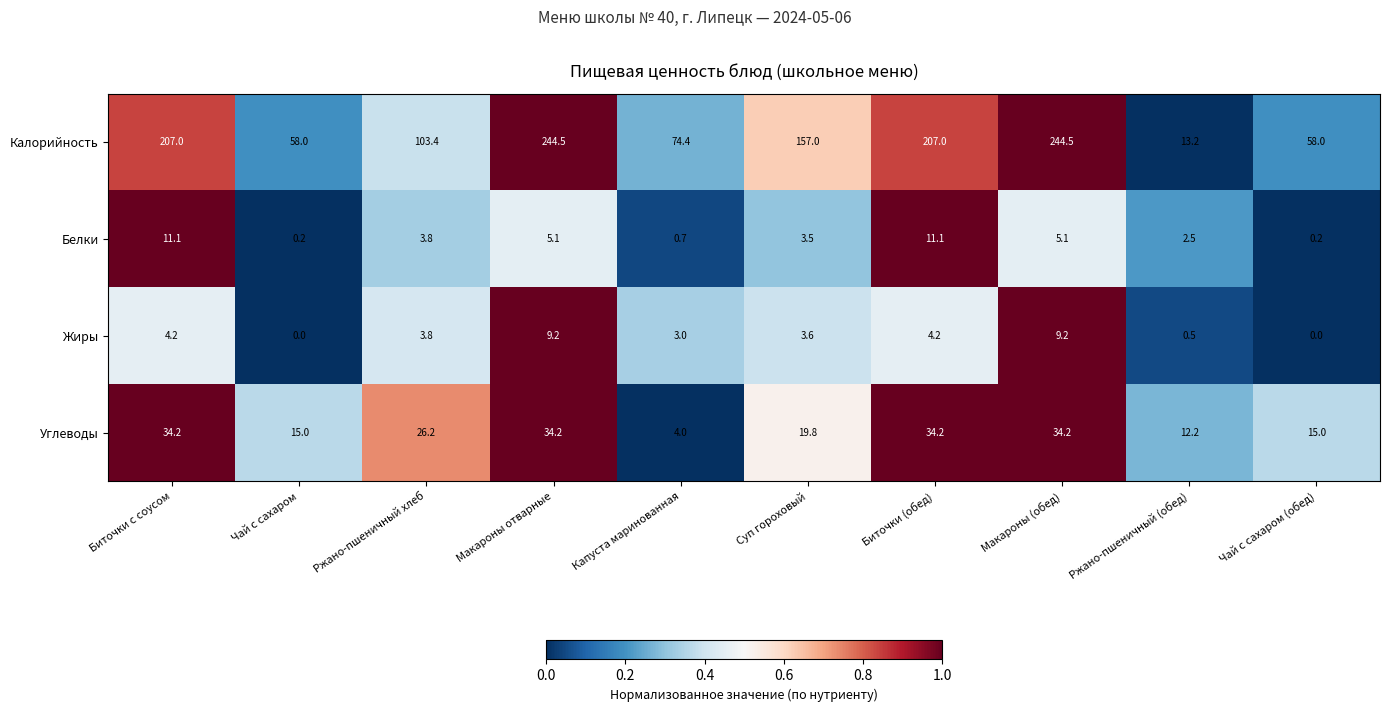

What is the difference between the maximum and minimum values in the Жиры series?

9.2